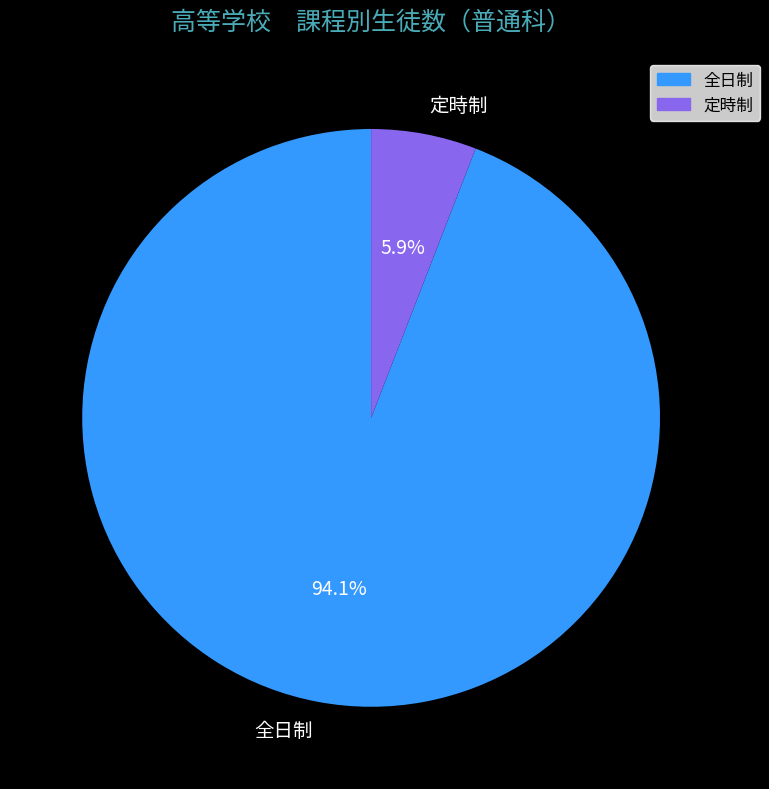

Which category has the biggest portion of the pie?

全日制